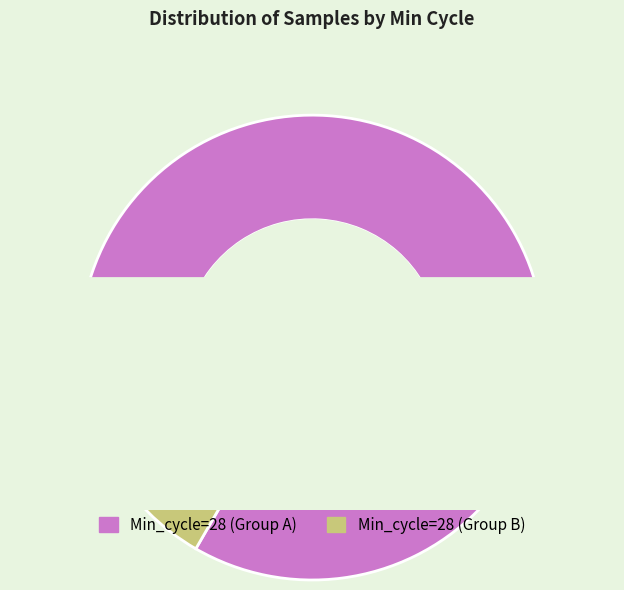

Is it true that 28 is 8% of the pie?

True